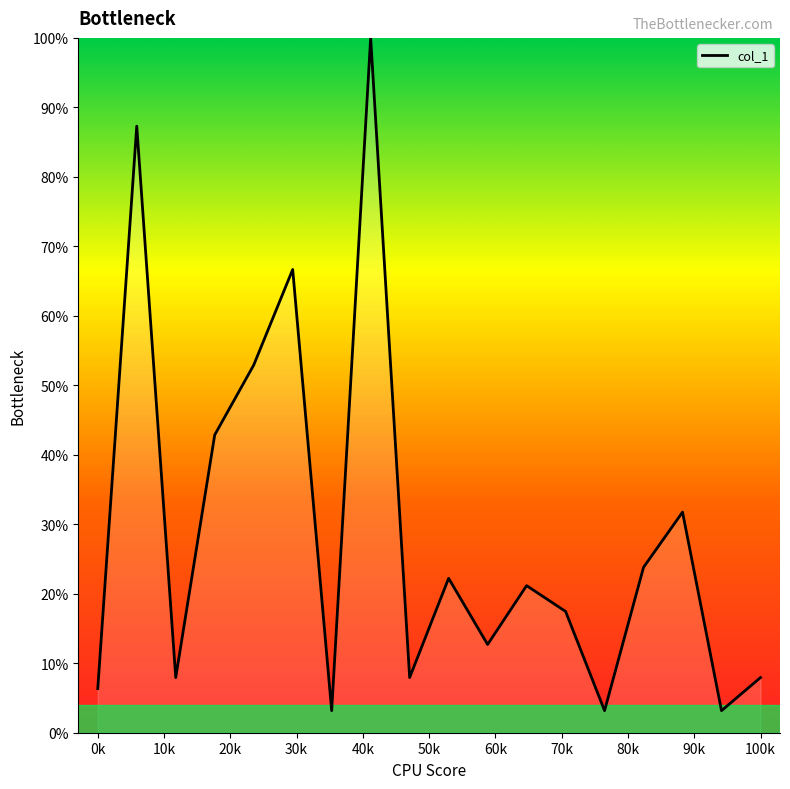

What is the minimum value shown in the chart?

3.2